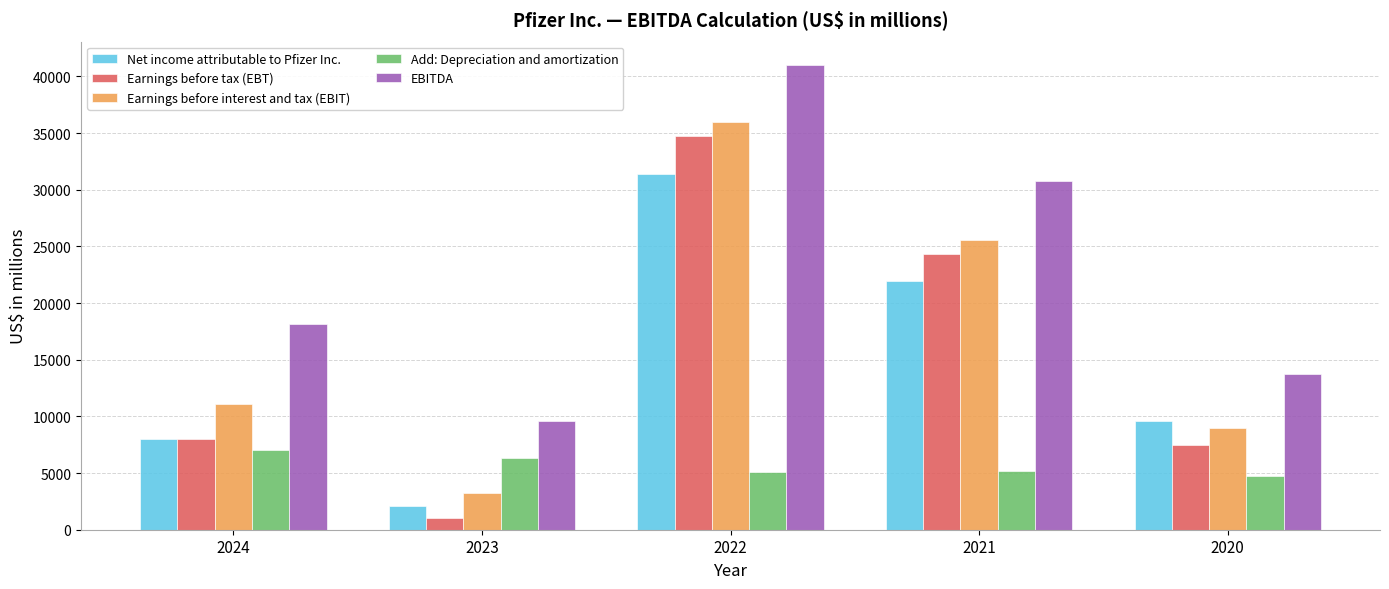

What is the approximate value of EBITDA at 2021, to the nearest 10?

30790